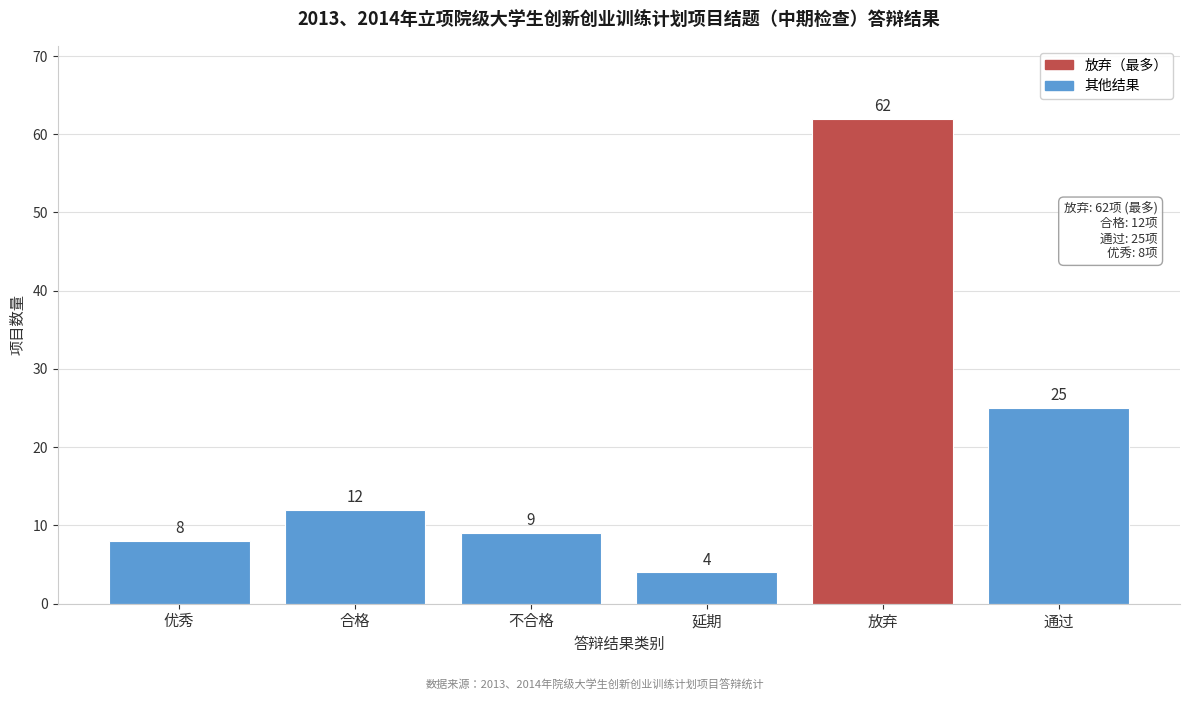

Reading left to right, transcribe all the data shown in this chart.

优秀=8	合格=12	不合格=9	延期=4	放弃=62	通过=25